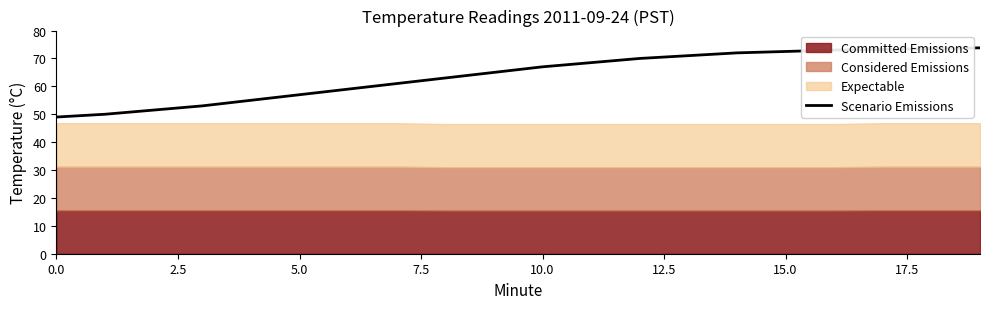

Which label corresponds to the largest value in the chart?

19